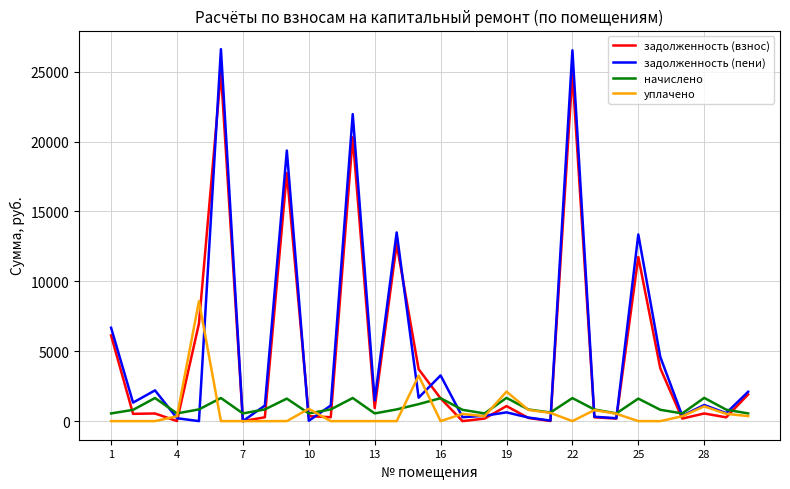

What is the difference between the second highest and minimum values in the задолженность (взнос) series?

24883.9